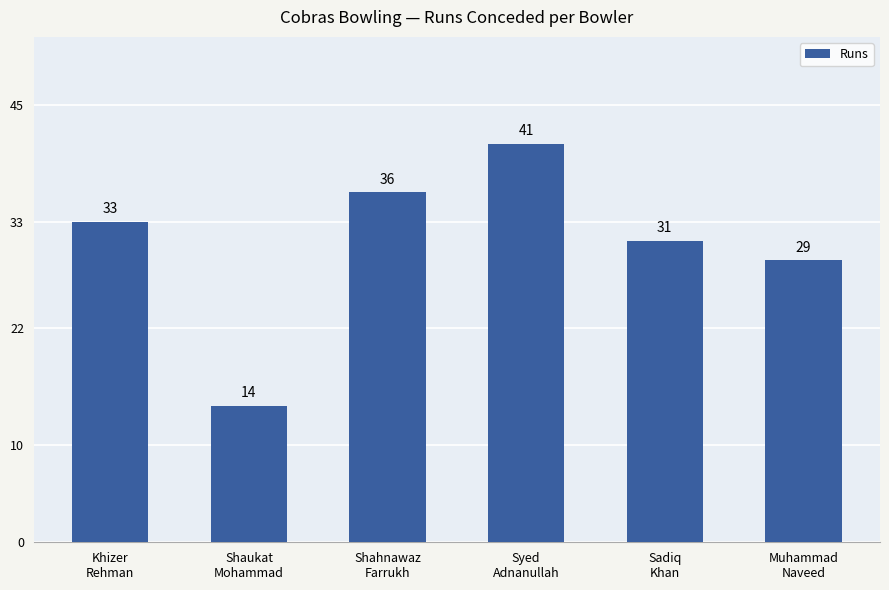

Which label corresponds to the smallest value in the chart?

Shaukat
Mohammad